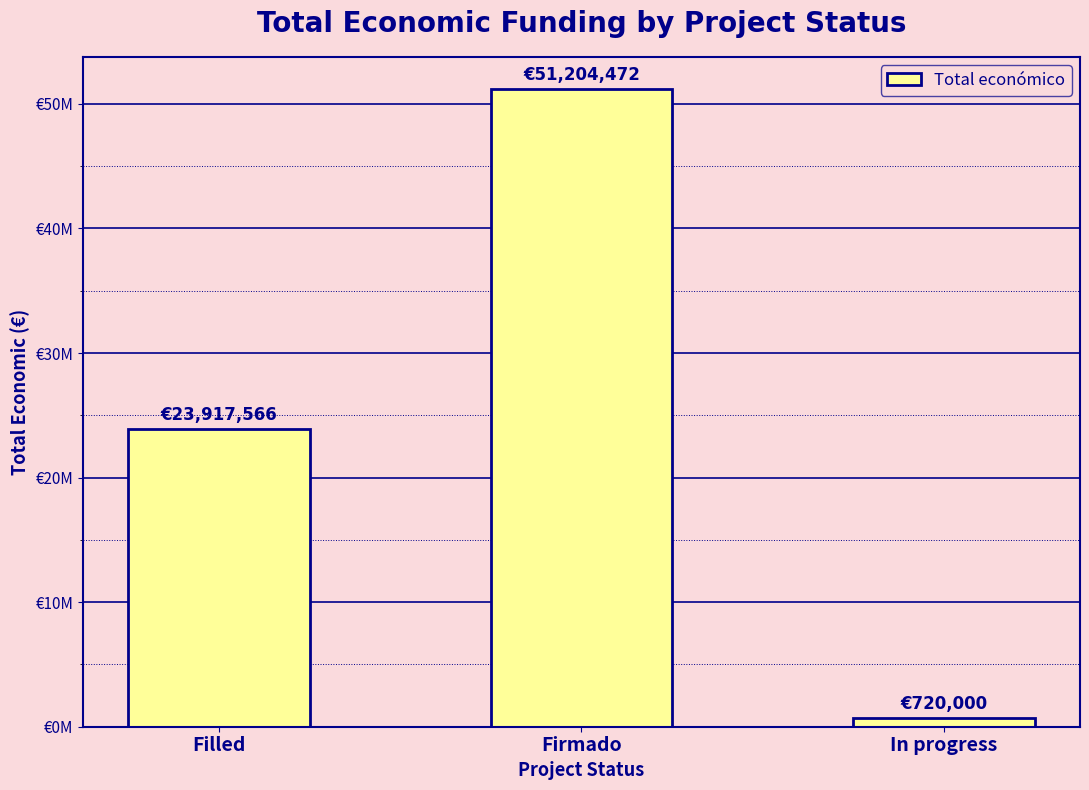

True or false: the data shows 31753959 at Filled.

False